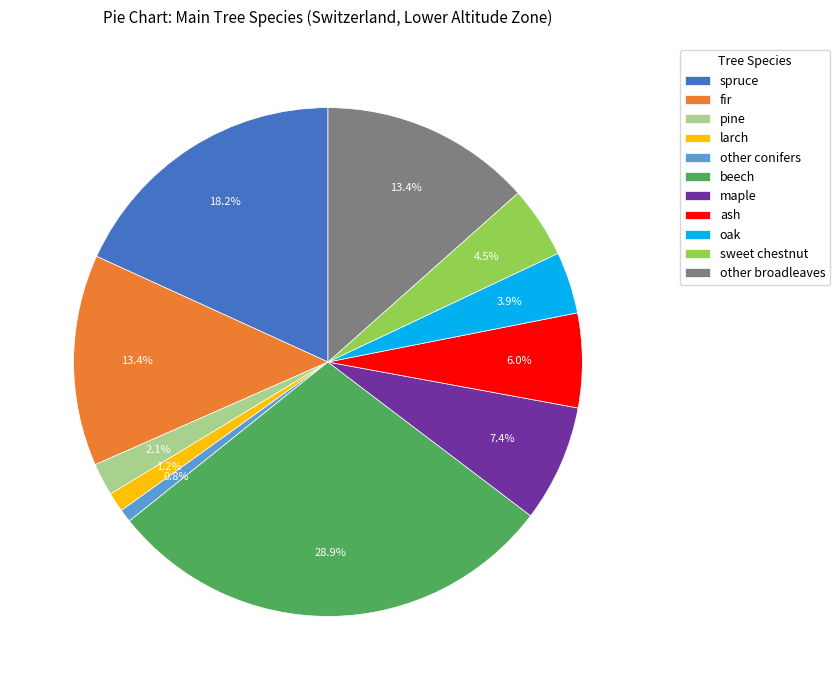

Is beech the majority of the pie?

No